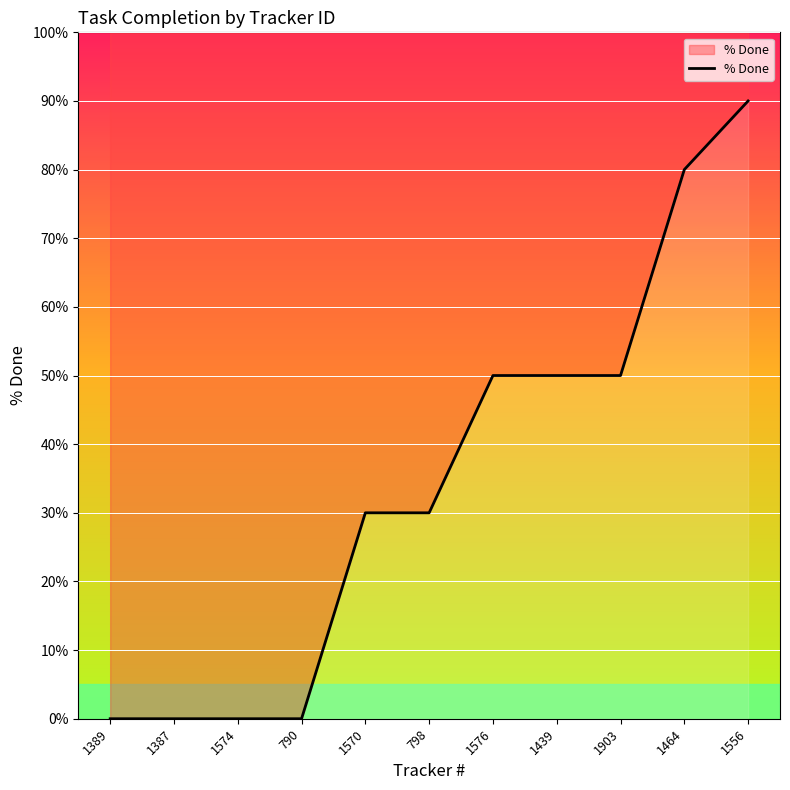

How many data points are less than 30?

4